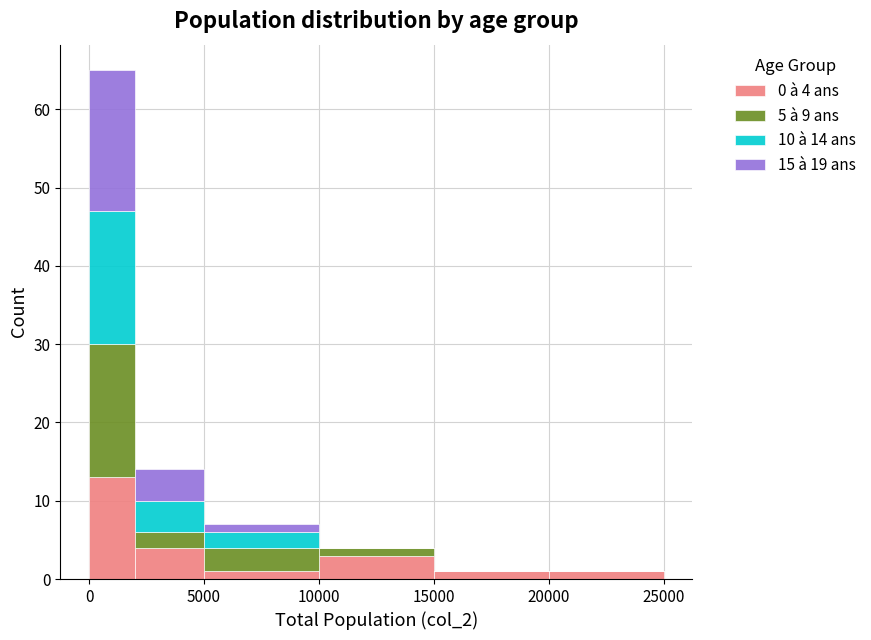

Which range on the x-axis has the tallest stacked bar (by total height)?

0 to 2000